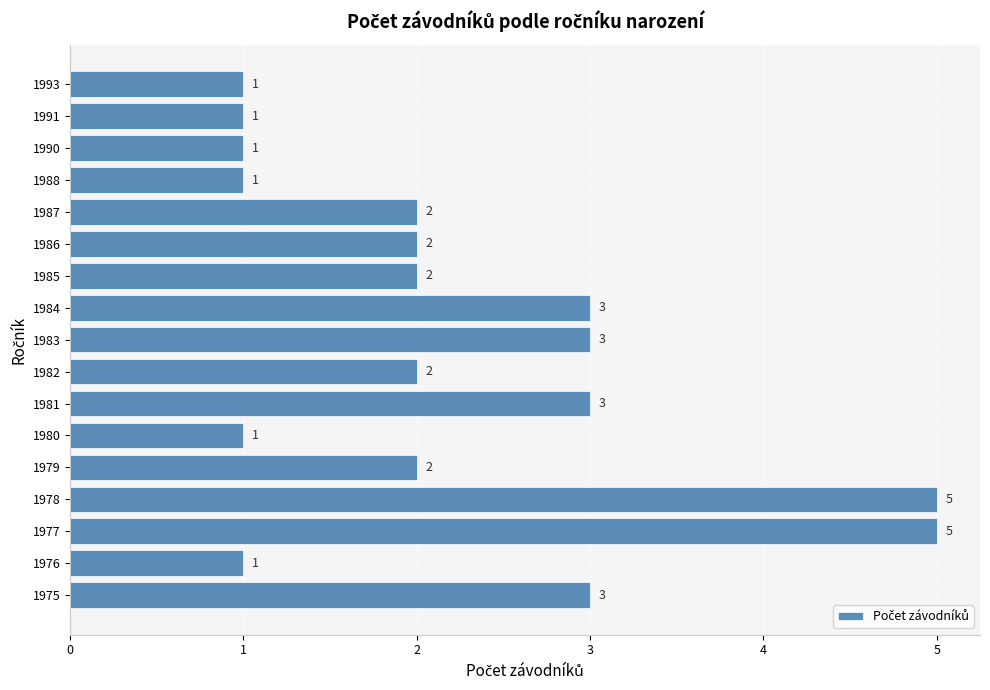

Is it true that the value at 1983 is 3?

True